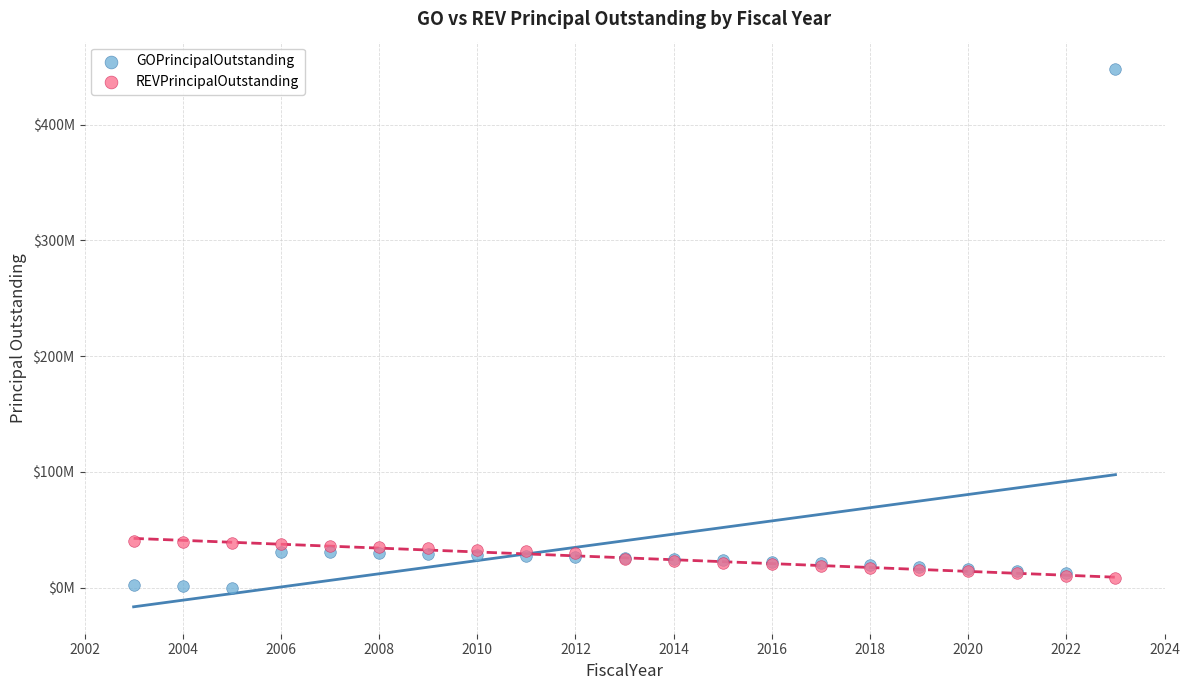

What are all the series names shown in the legend?

GOPrincipalOutstanding, REVPrincipalOutstanding